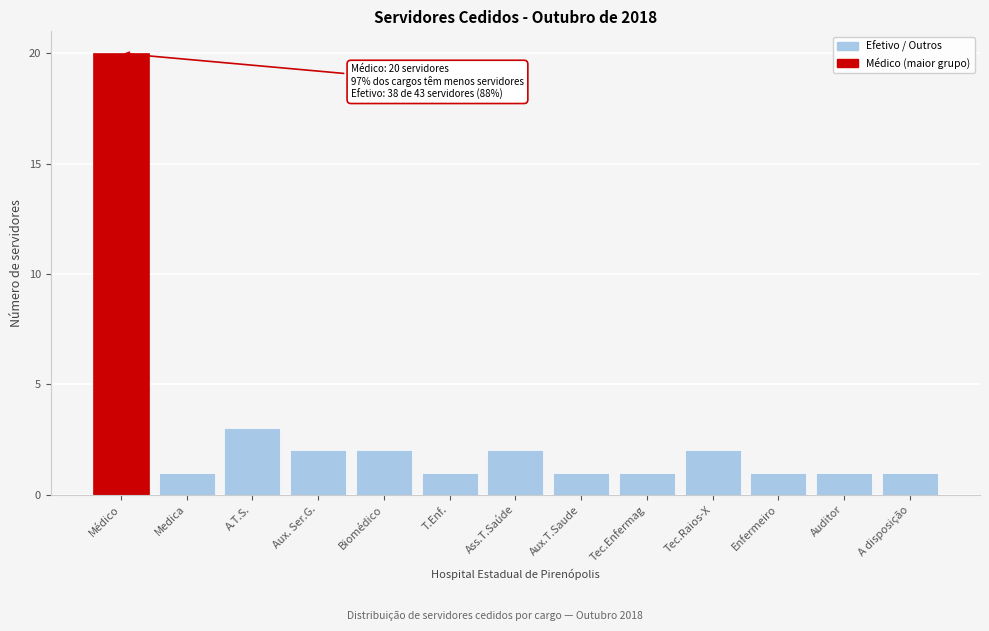

Reading right to left, transcribe all the data shown in this chart.

A disposição=1	Auditor=1	Enfermeiro=1	Tec.Raios-X=2	Tec.Enfermag=1	Aux.T.Saude=1	Ass.T.Saúde=2	T.Enf.=1	Biomédico=2	Aux. Ser.G.=2	A.T.S.=3	Medica=1	Médico=20